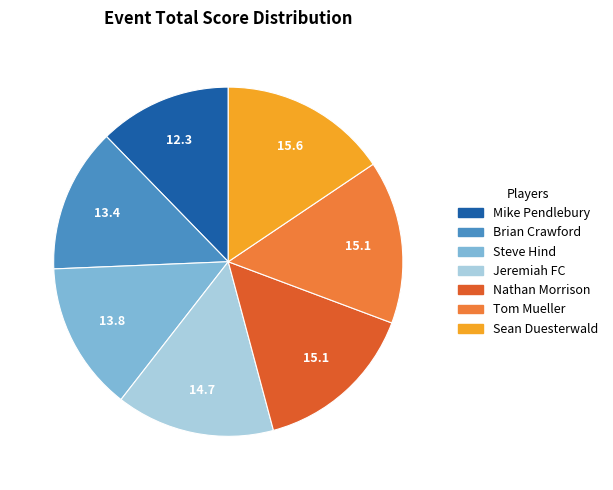

Which slice is the smallest?

Mike Pendlebury